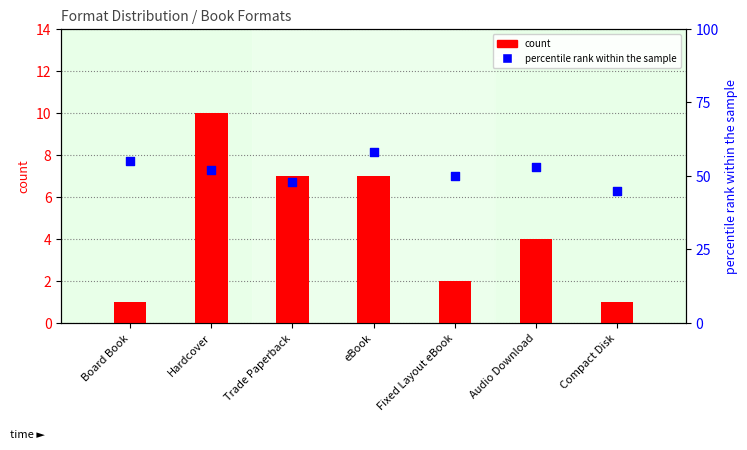

What are all the series names shown in the legend?

count, percentile rank within the sample